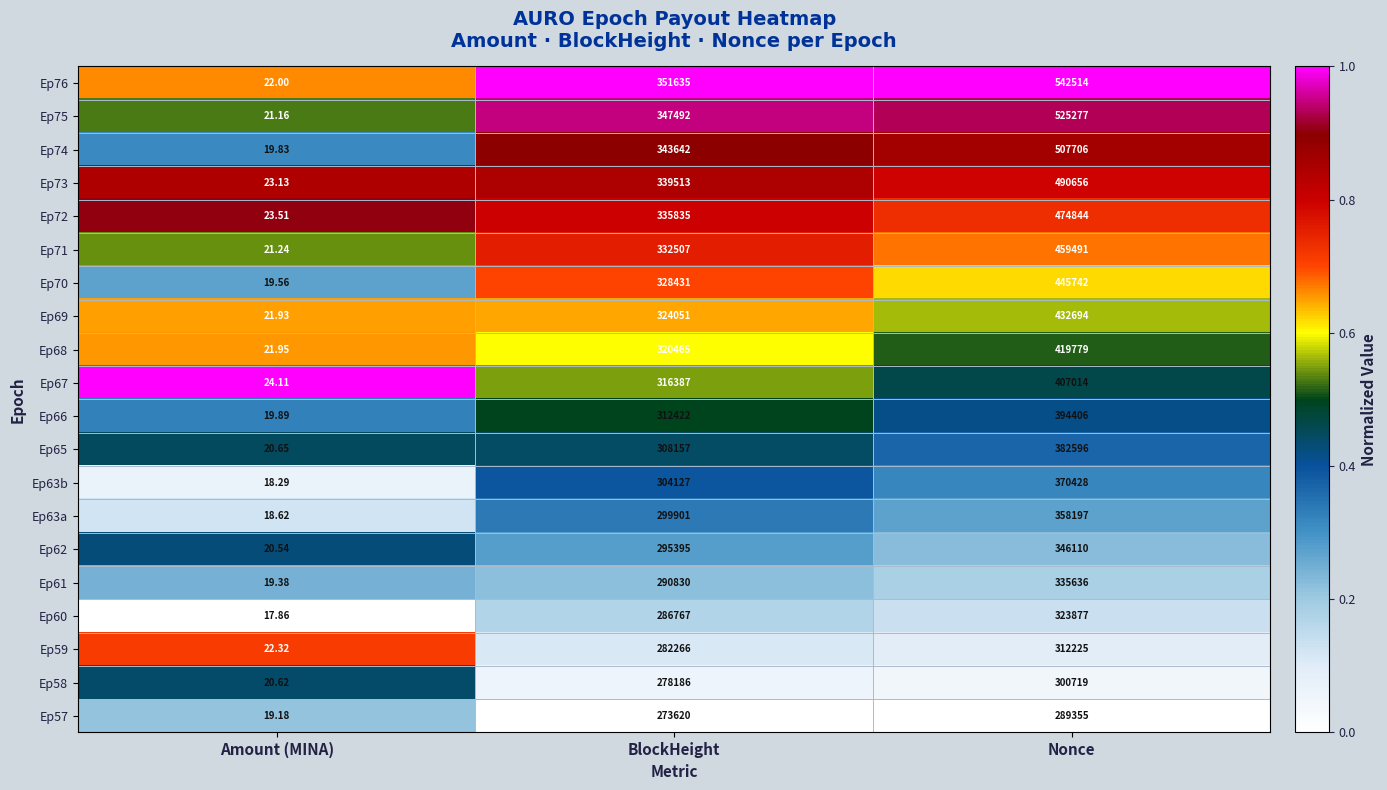

Which category has the highest value across all series?

Nonce